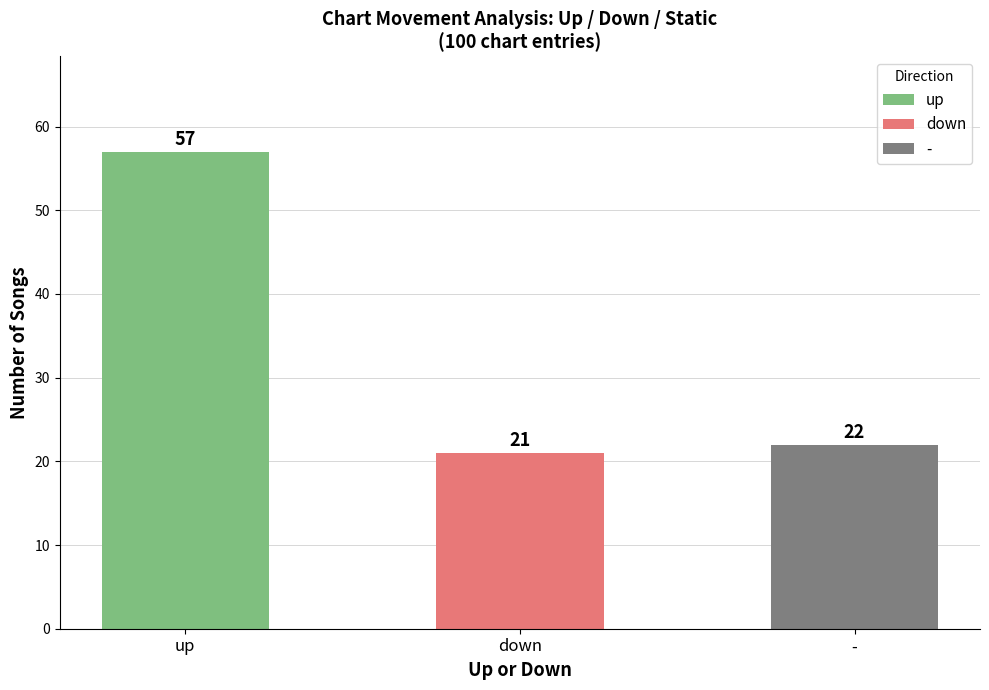

What is the difference between the maximum and minimum values?

36